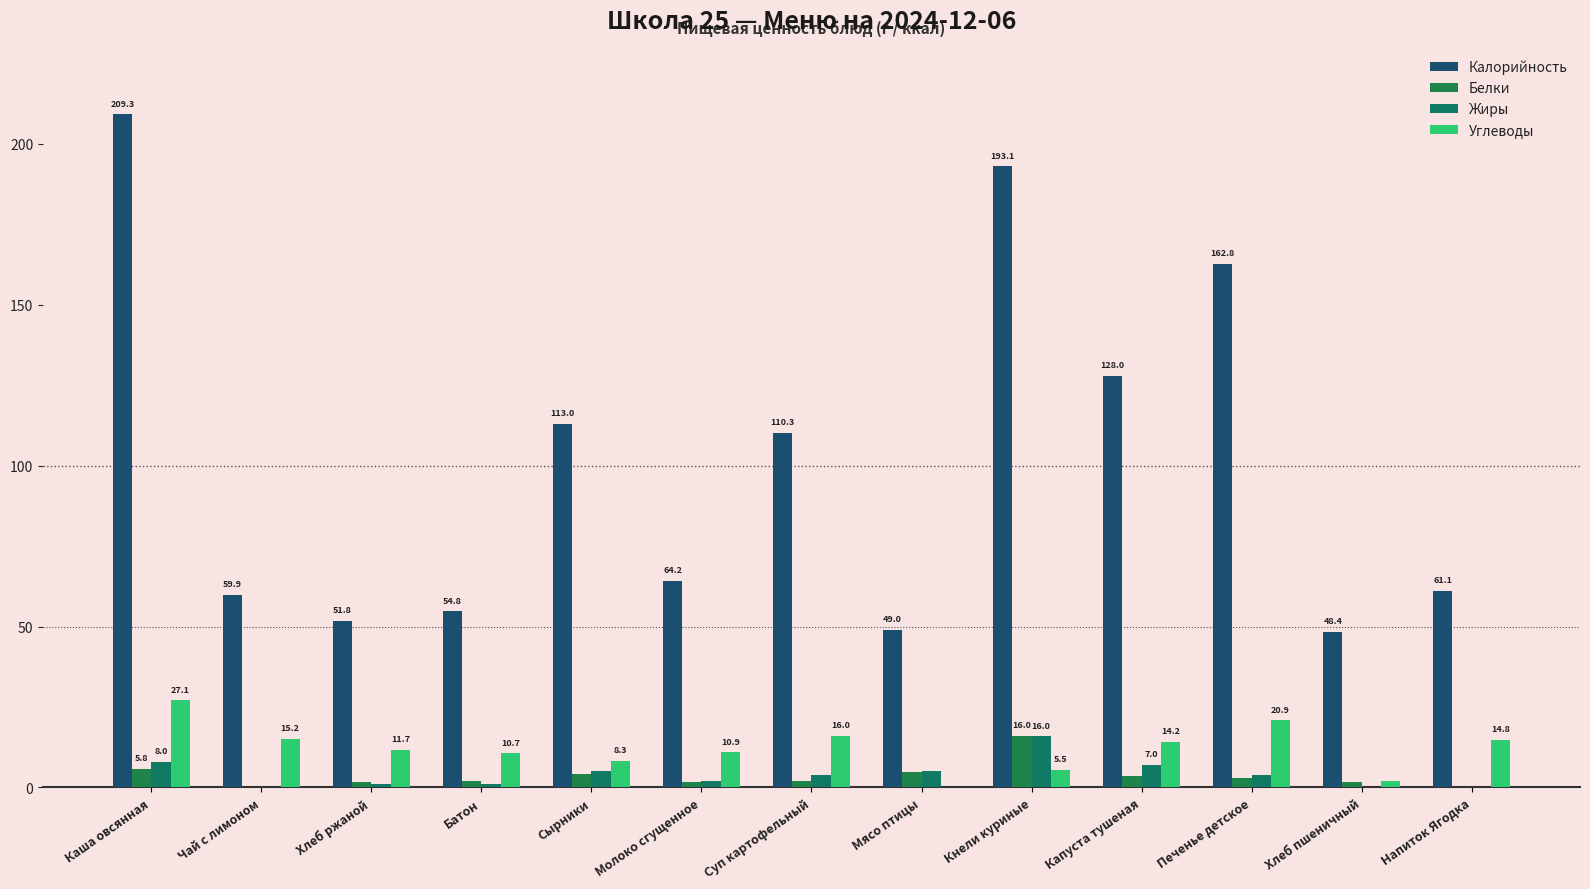

What is the minimum value for Углеводы?

0.2